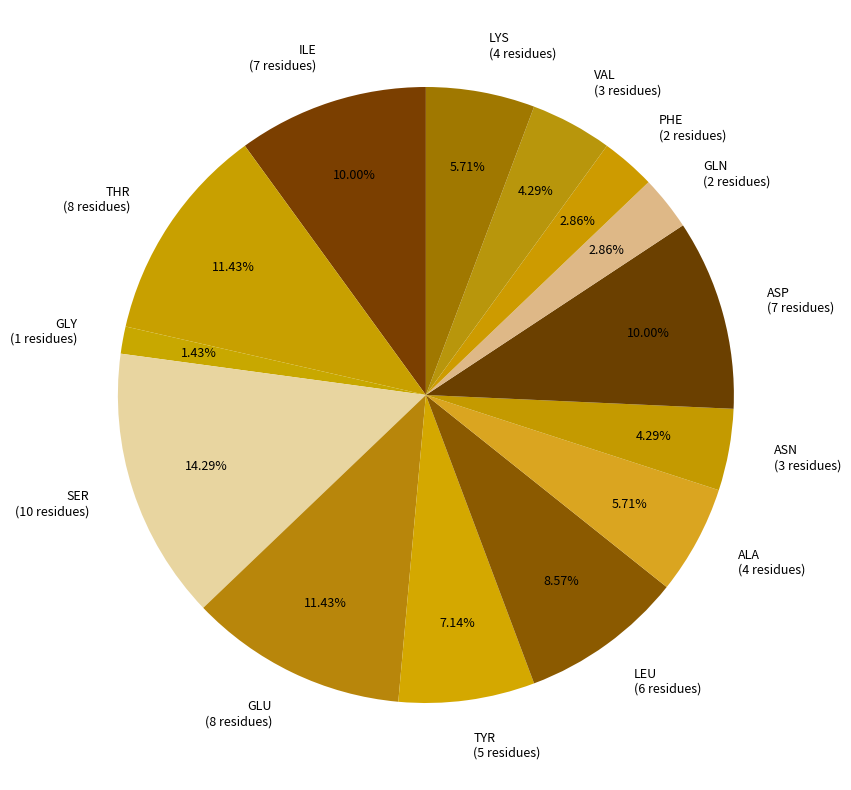

Which has a higher value, GLN or SER?

SER